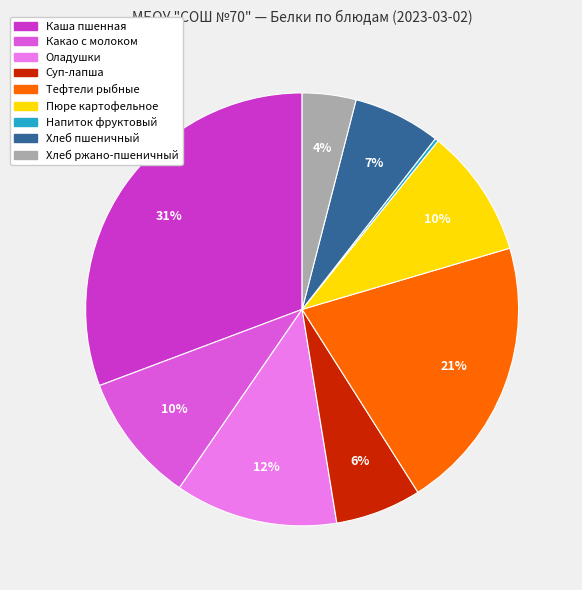

Is there any slice that represents more than half of the pie?

No